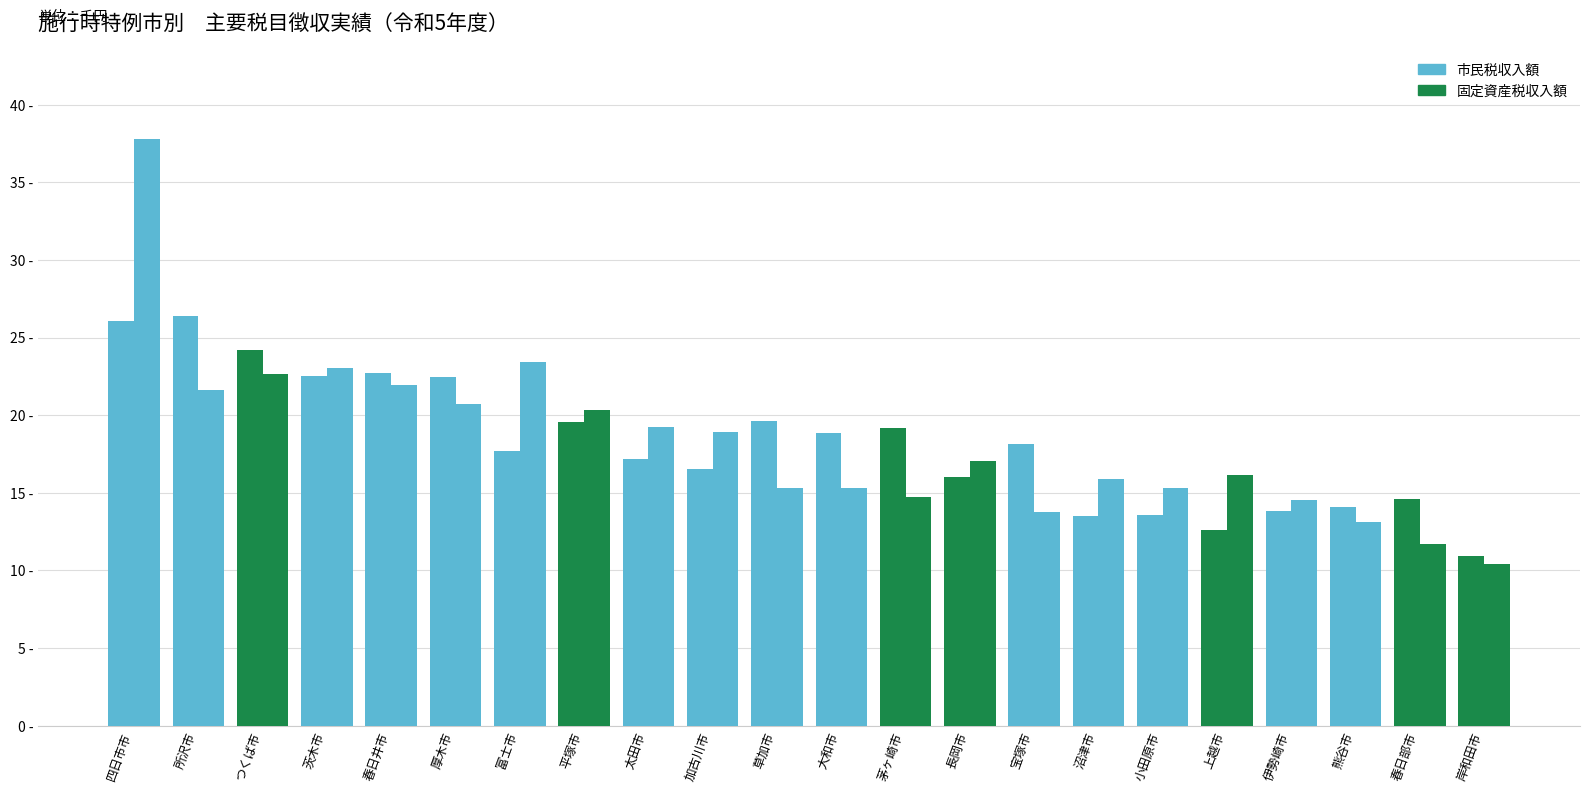

What is the difference between the 固定資産税収入額 values at 四日市市 and 茨木市?

14.8